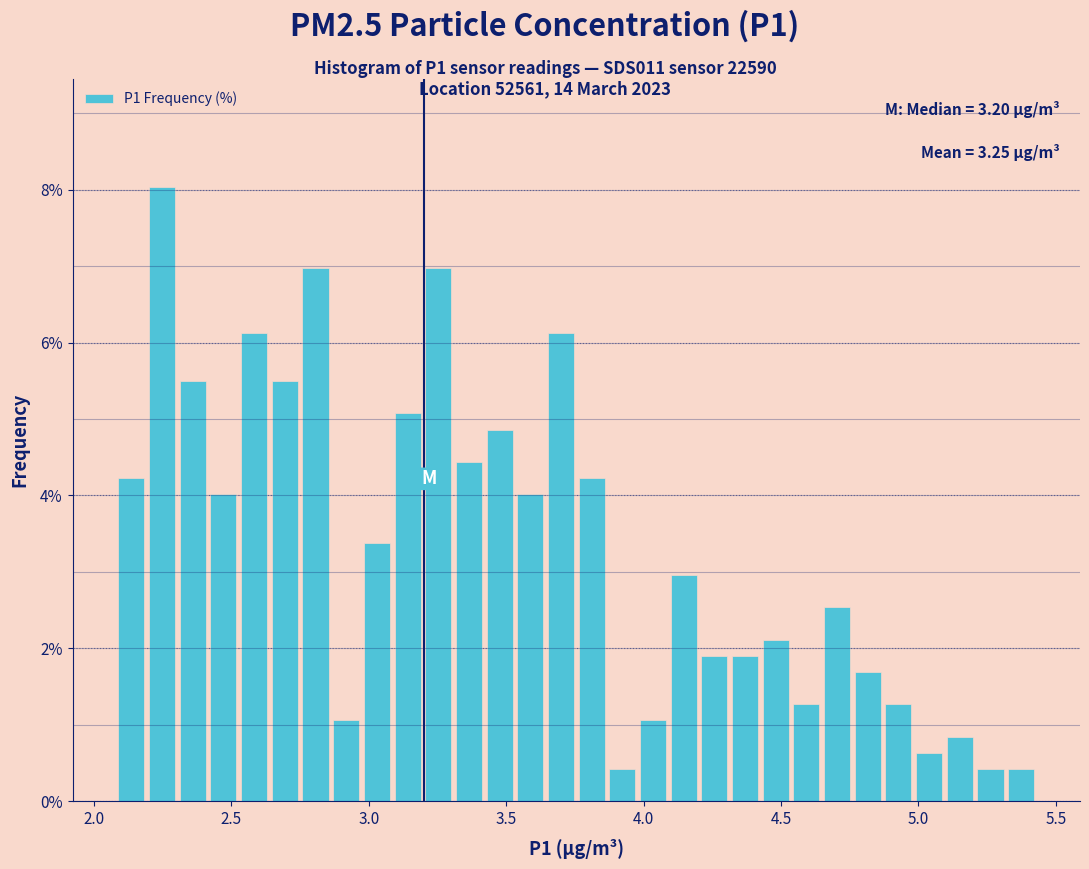

Read against the x-axis, roughly where is the centre of the tallest bar?

2.25